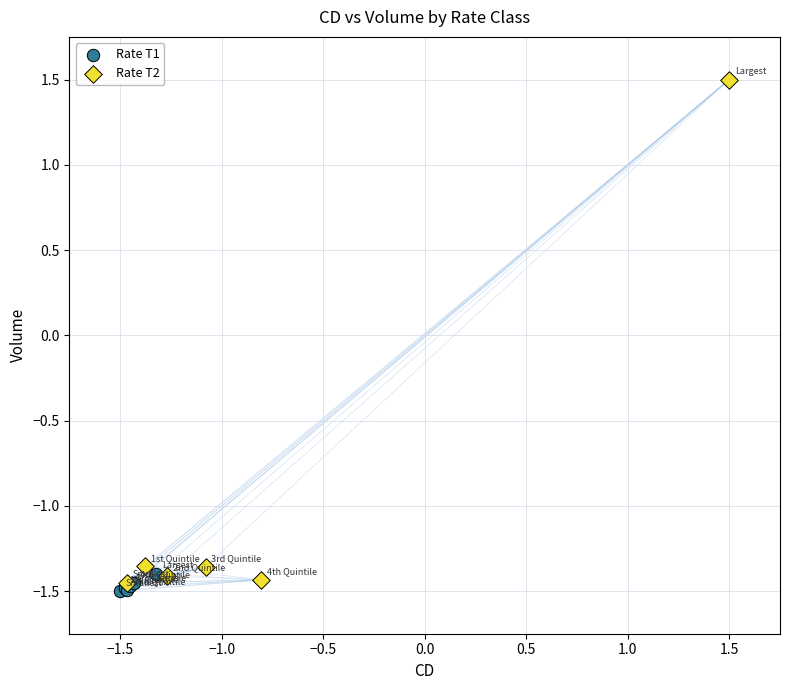

Which series has the widest spread of Y values?

Rate T2